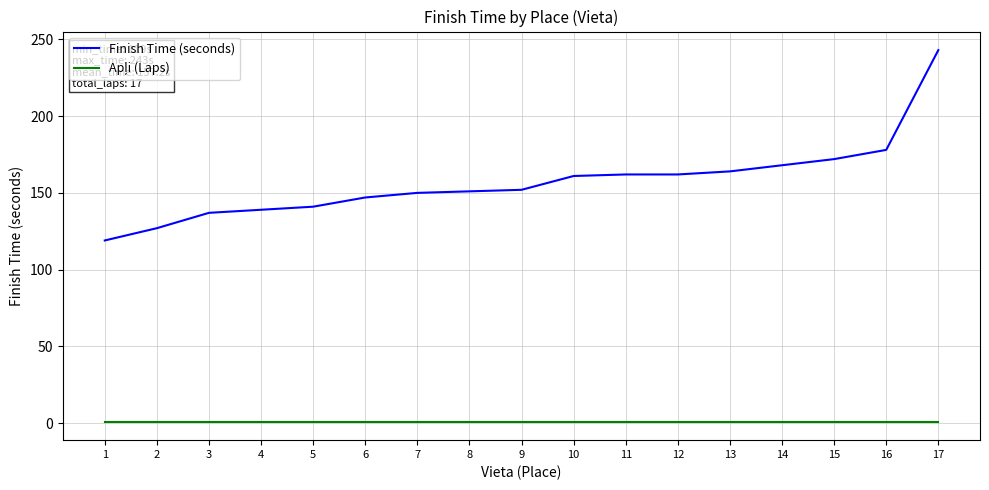

Which label corresponds to the largest value in the chart?

17